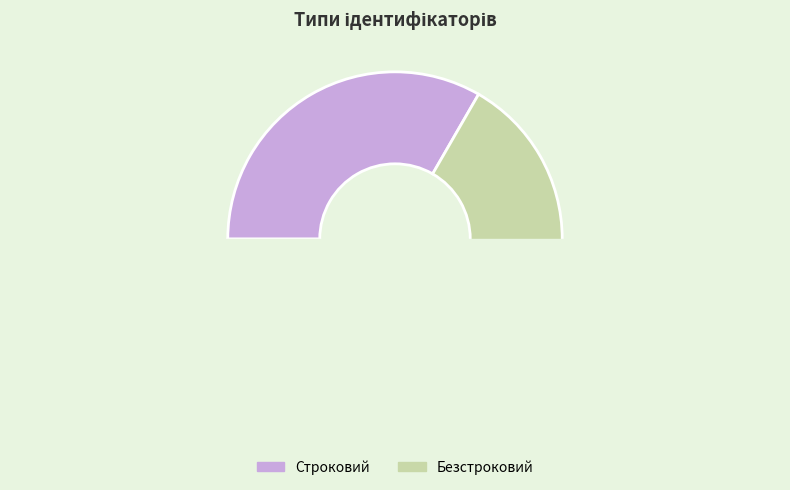

How many segments does this pie chart have?

2